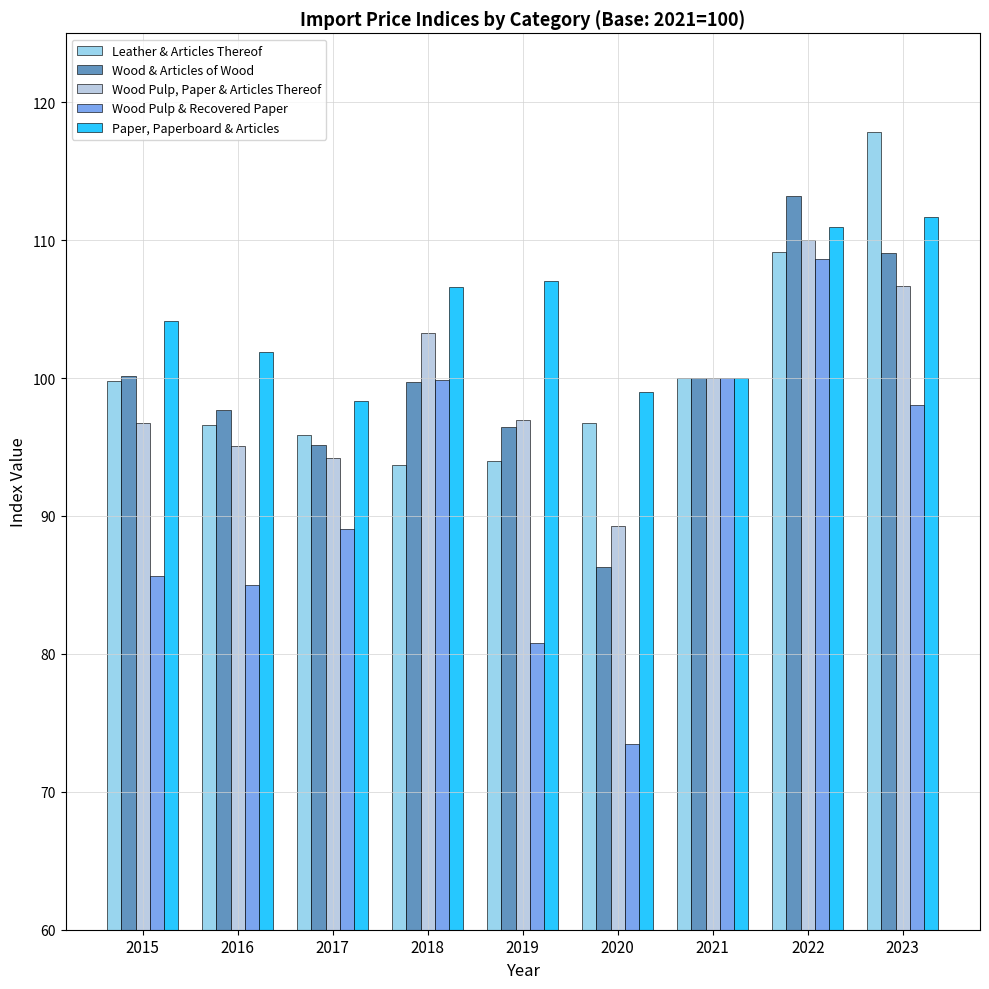

At which category is the sum across all series the highest?

2022